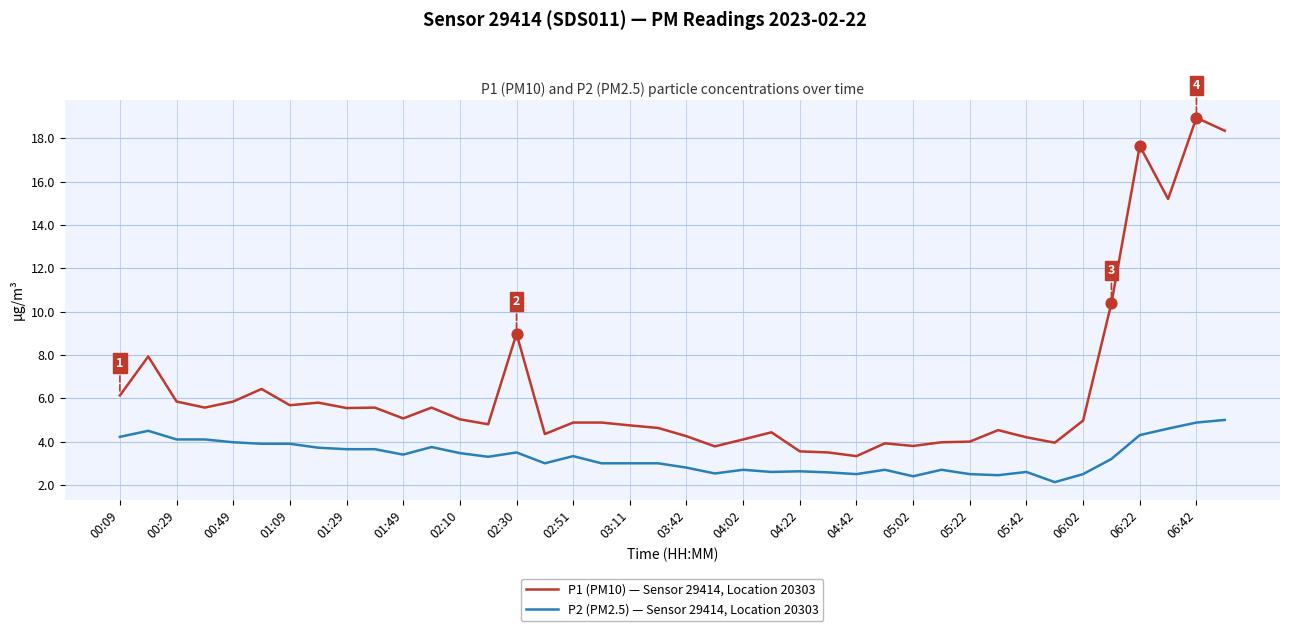

Which series has the largest total across all categories?

P1 (PM10) — Sensor 29414, Location 20303